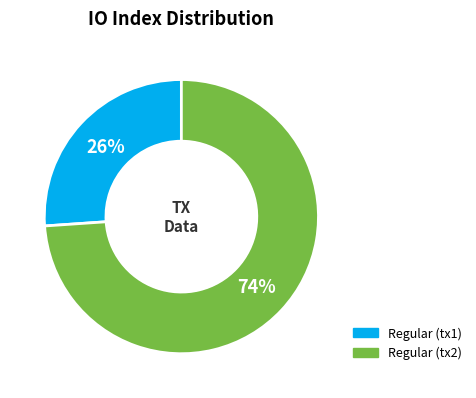

Is there any slice that represents more than half of the pie?

Yes